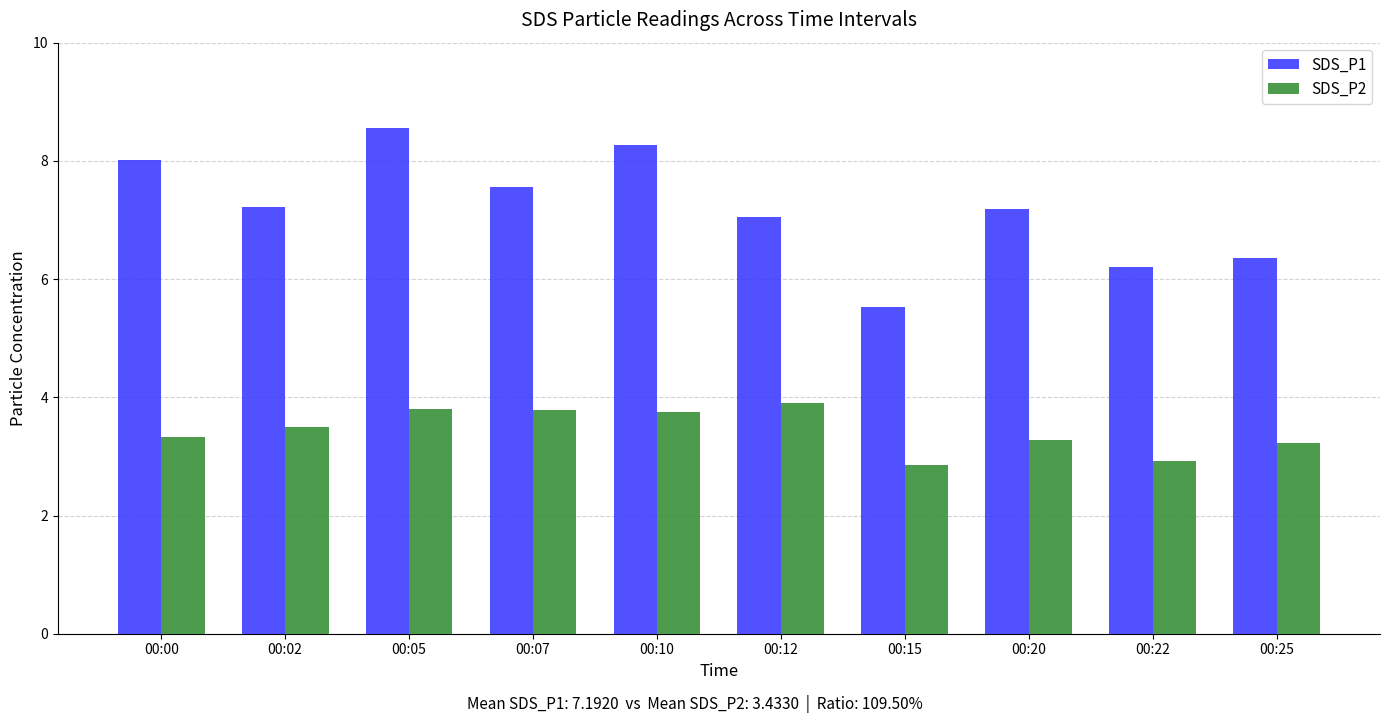

What is the difference between the highest and lowest values at 00:00?

4.7